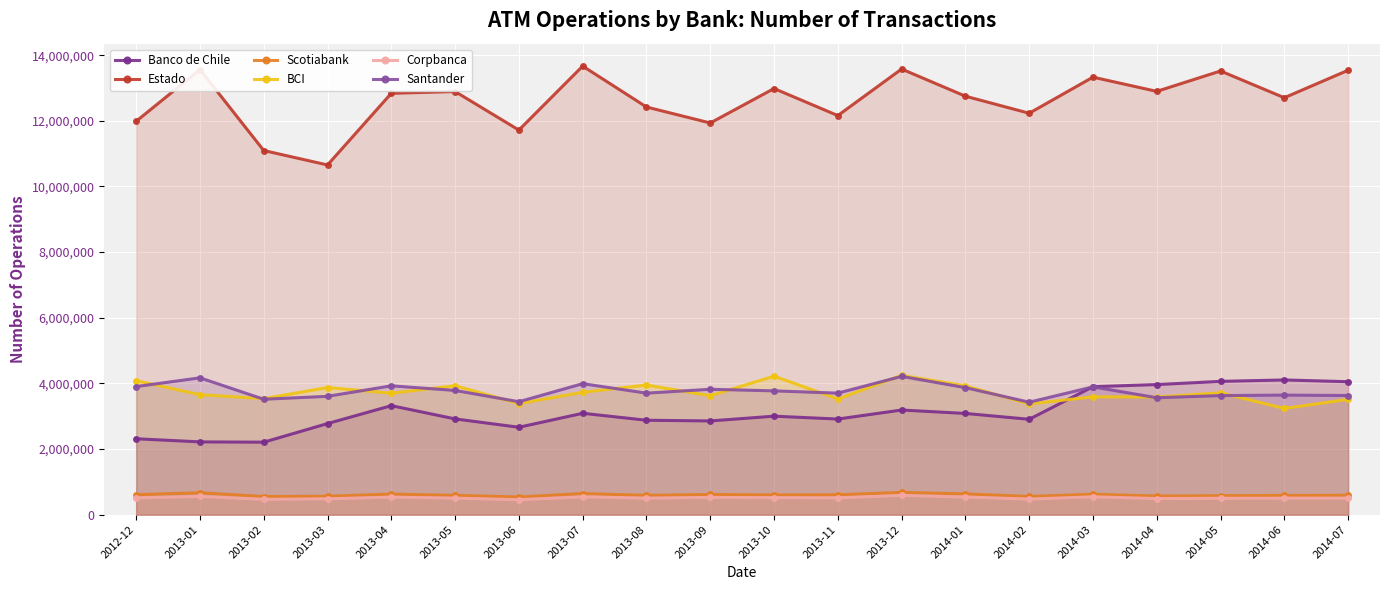

The Santander series shows 5360495 at 2013-09. True or false?

False